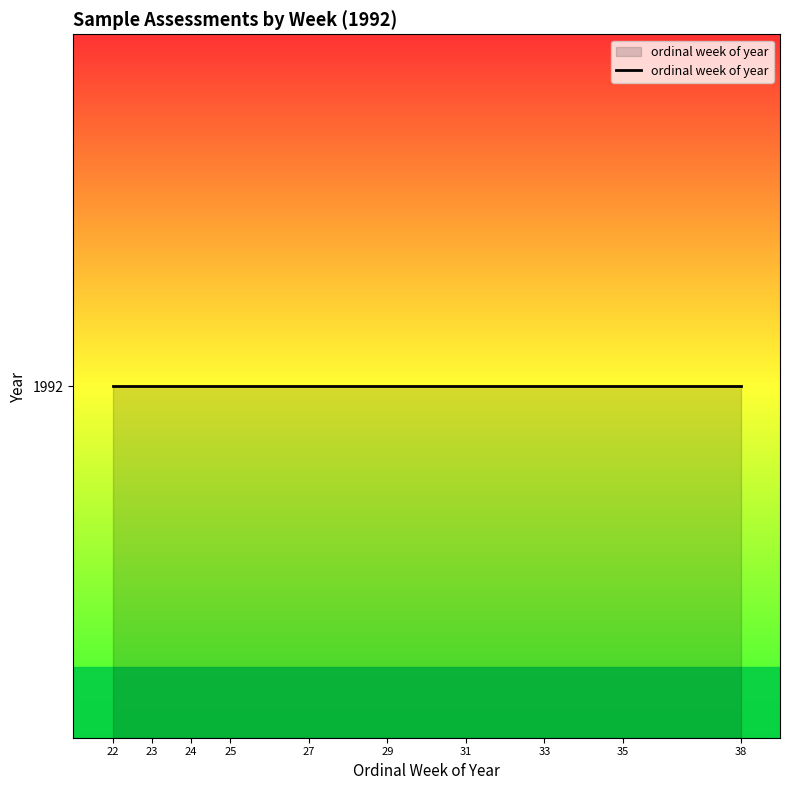

What is the sum of all values?

287